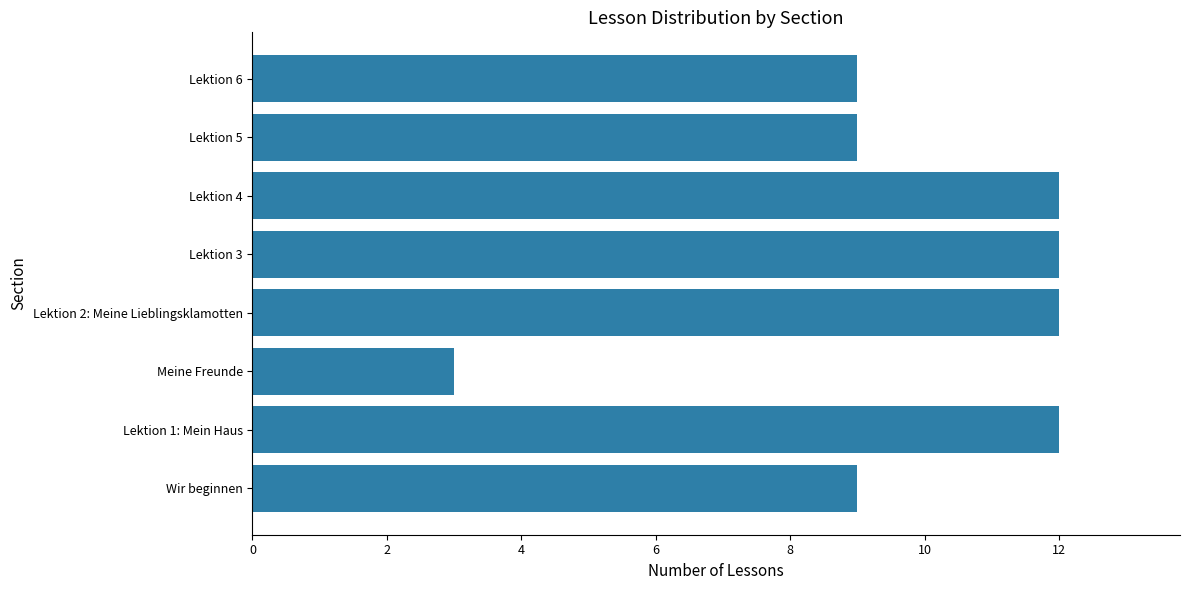

Between Wir beginnen and Lektion 2: Meine Lieblingsklamotten, which is larger?

Lektion 2: Meine Lieblingsklamotten